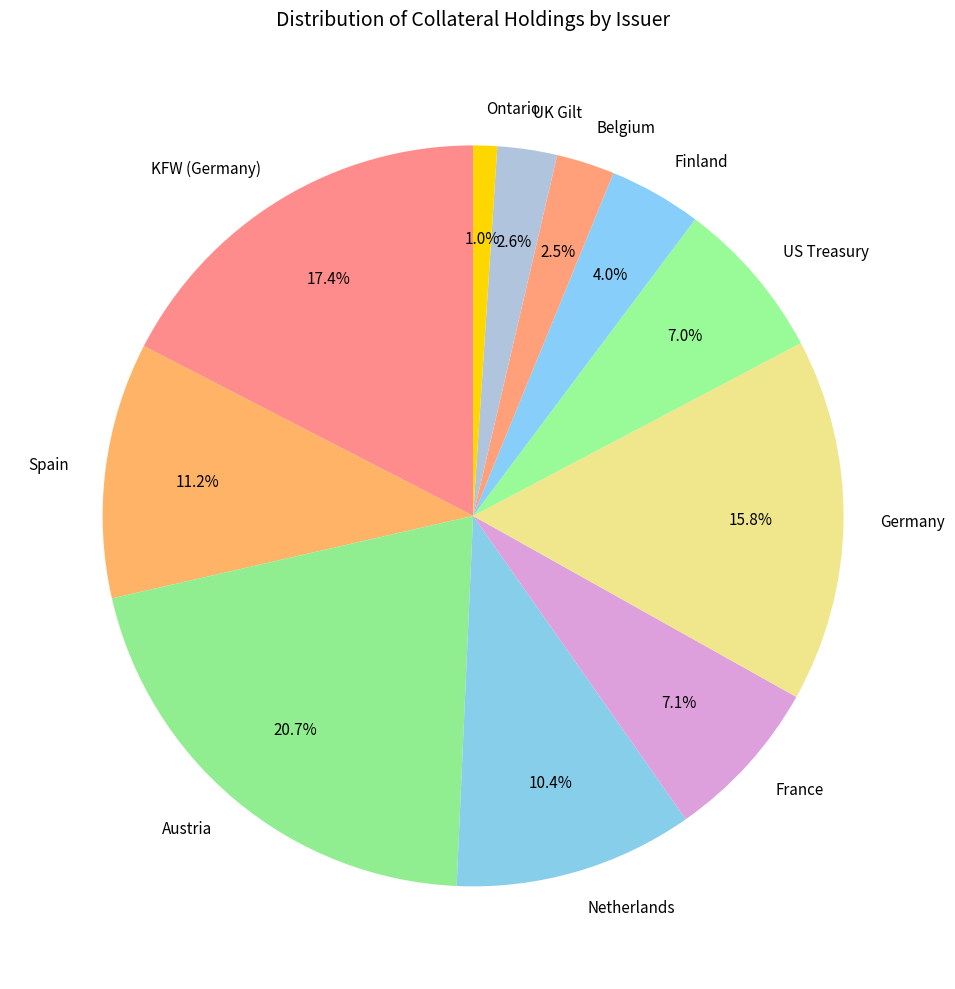

How much of the chart is everything except Spain?

88.8%